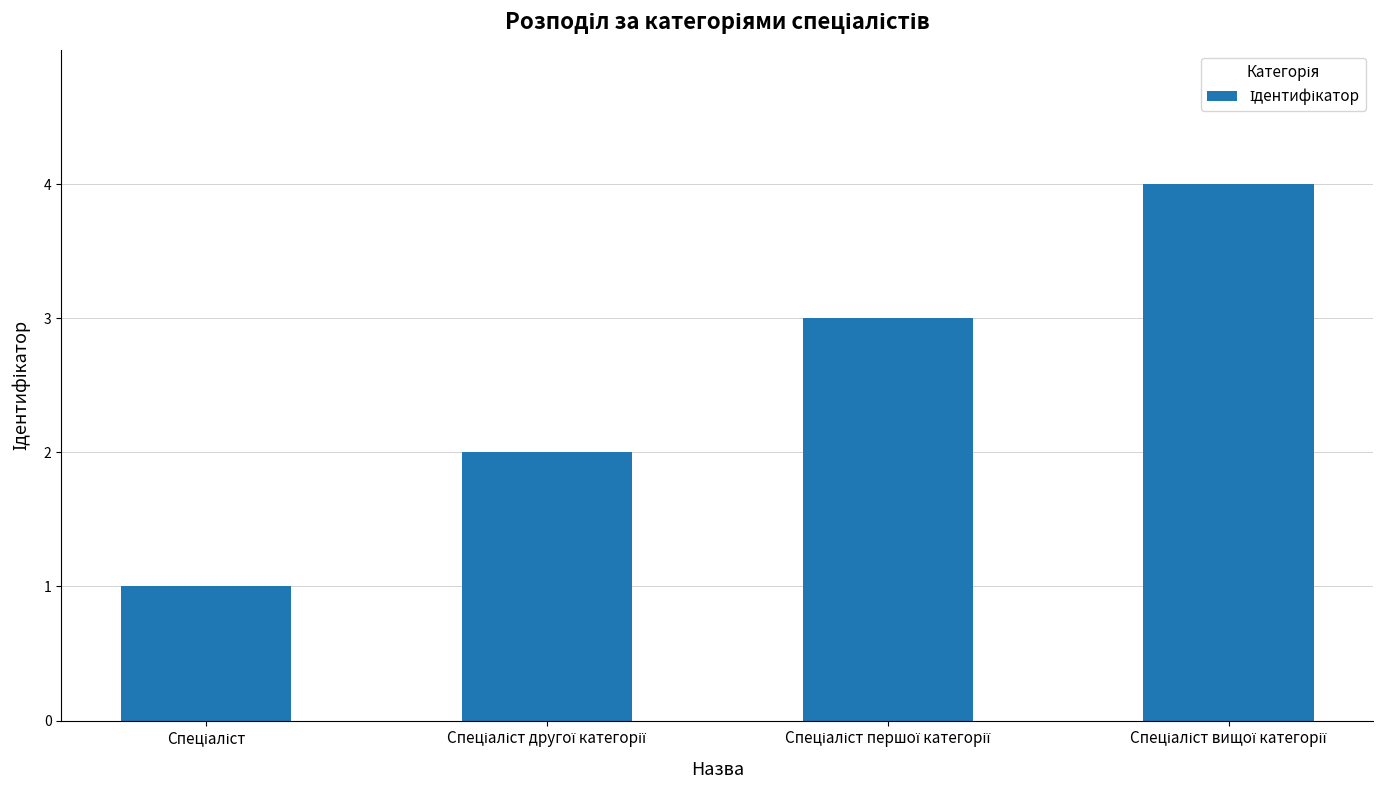

What is the maximum value shown in the chart?

4